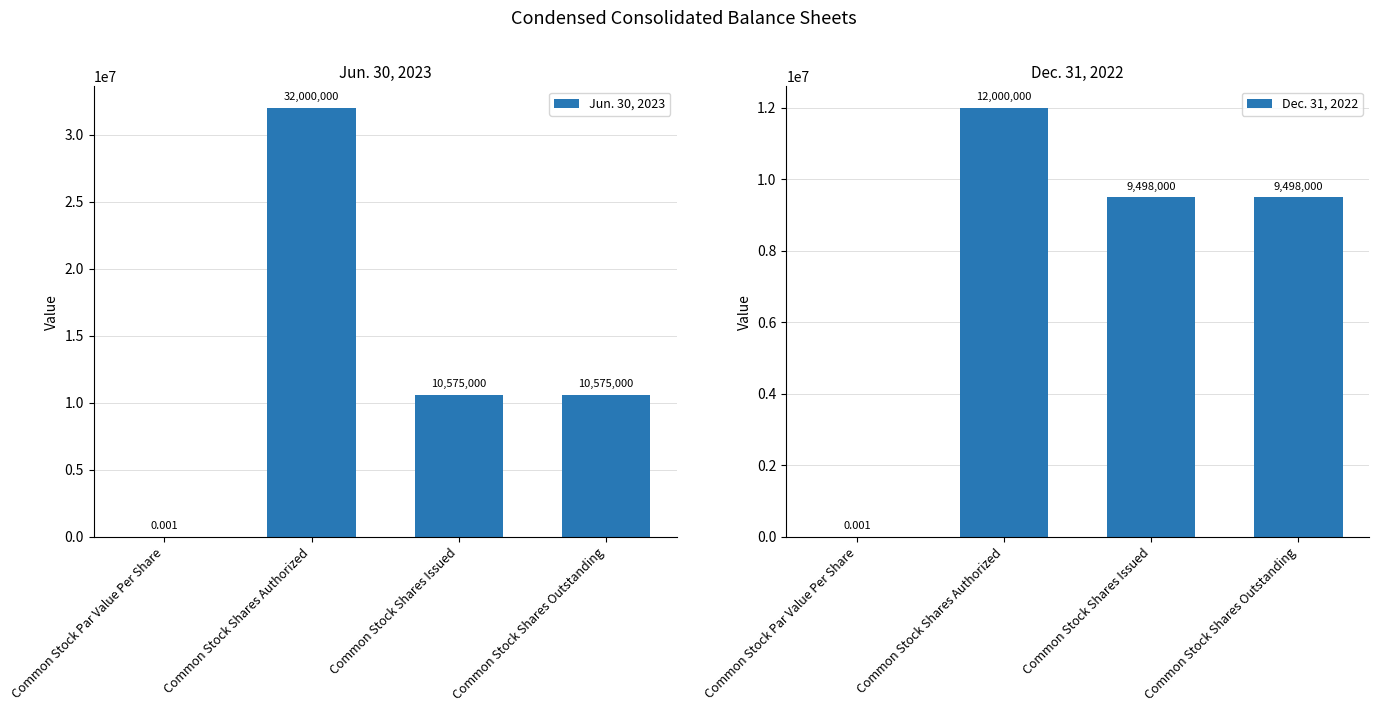

List the series in order of their overall mean, highest first.

Jun. 30, 2023, Dec. 31, 2022